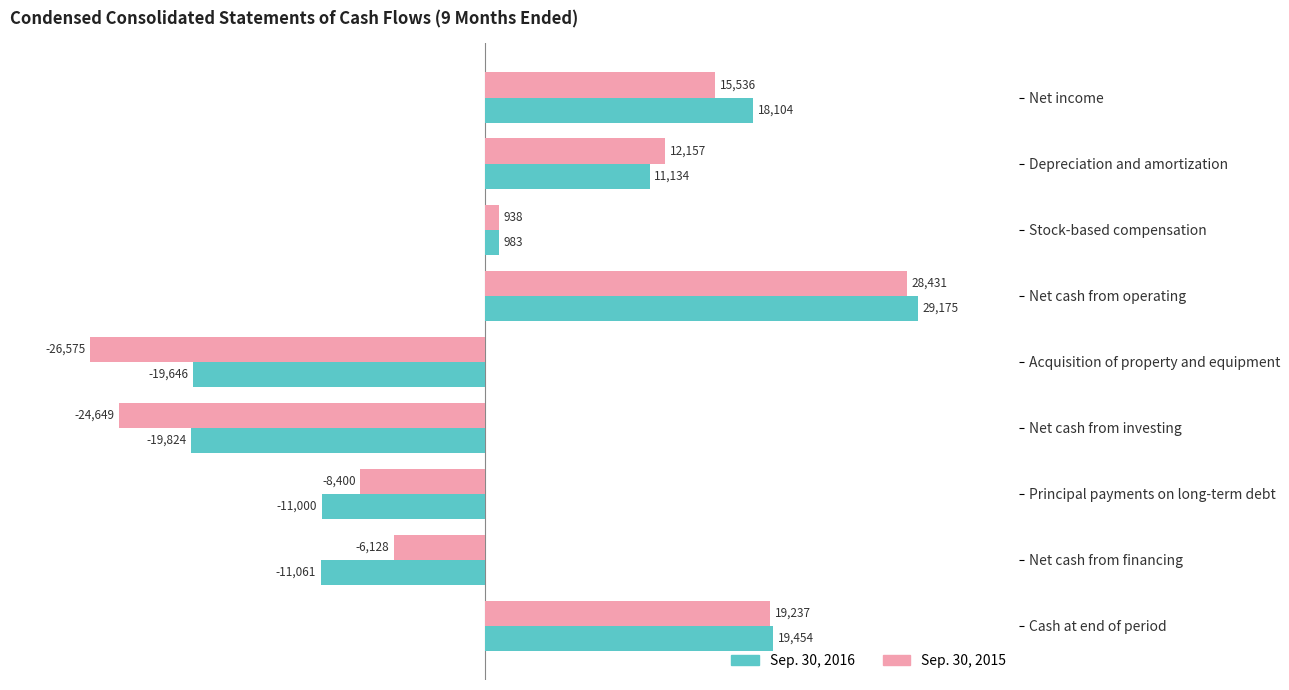

Where is Sep. 30, 2015 nearest to the value 928?

Stock-based compensation